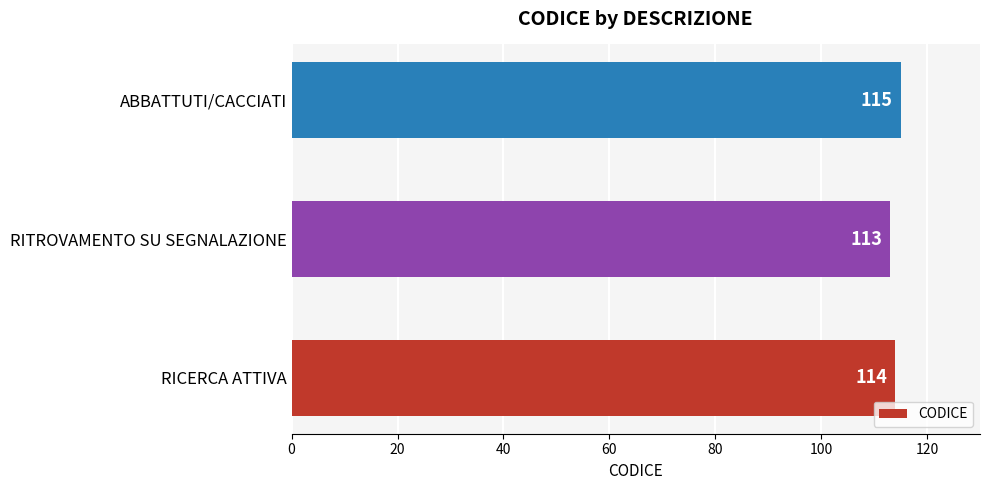

List the labels in order of value, largest first.

ABBATTUTI/CACCIATI, RICERCA ATTIVA, RITROVAMENTO SU SEGNALAZIONE